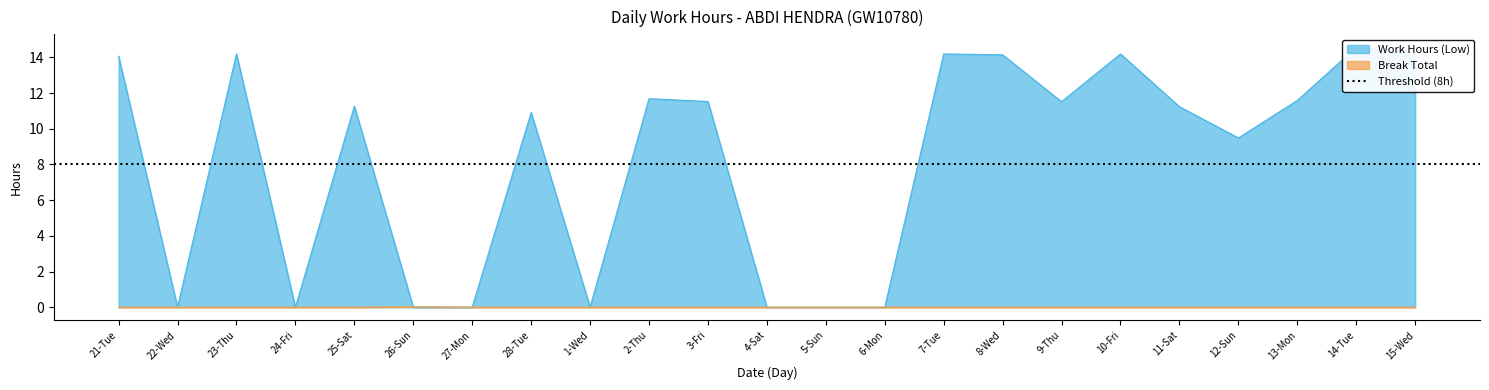

At which label is Work Hours (Low) closest to 7?

12-Sun